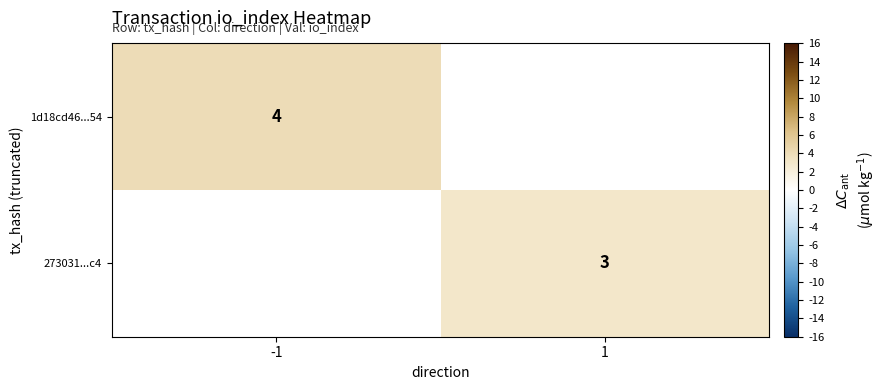

The 273031...c4 series shows 3 at 1. True or false?

True